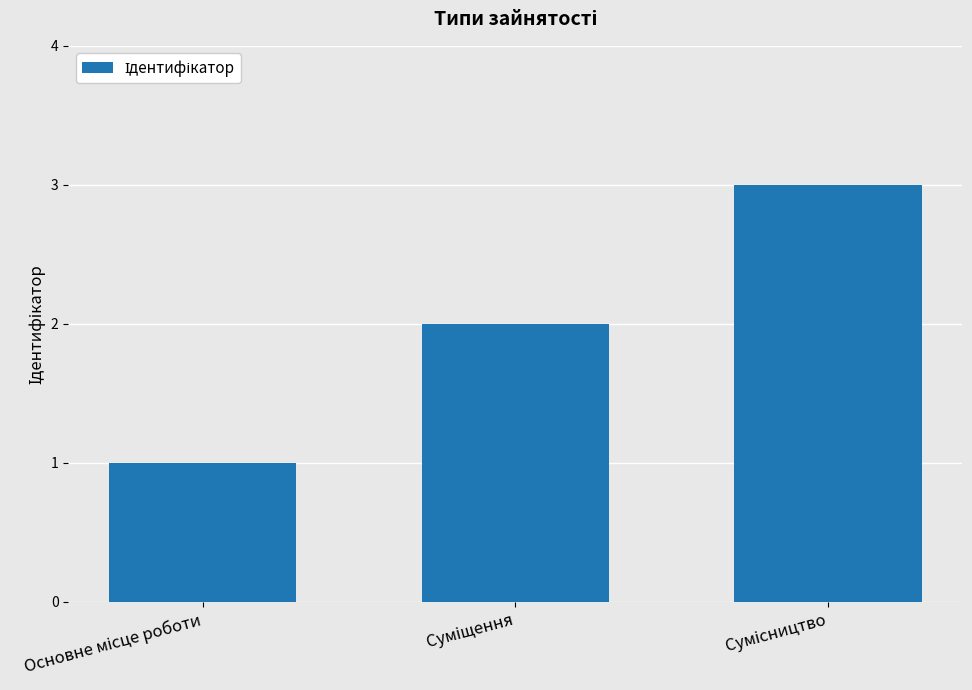

What is the greatest value displayed?

3